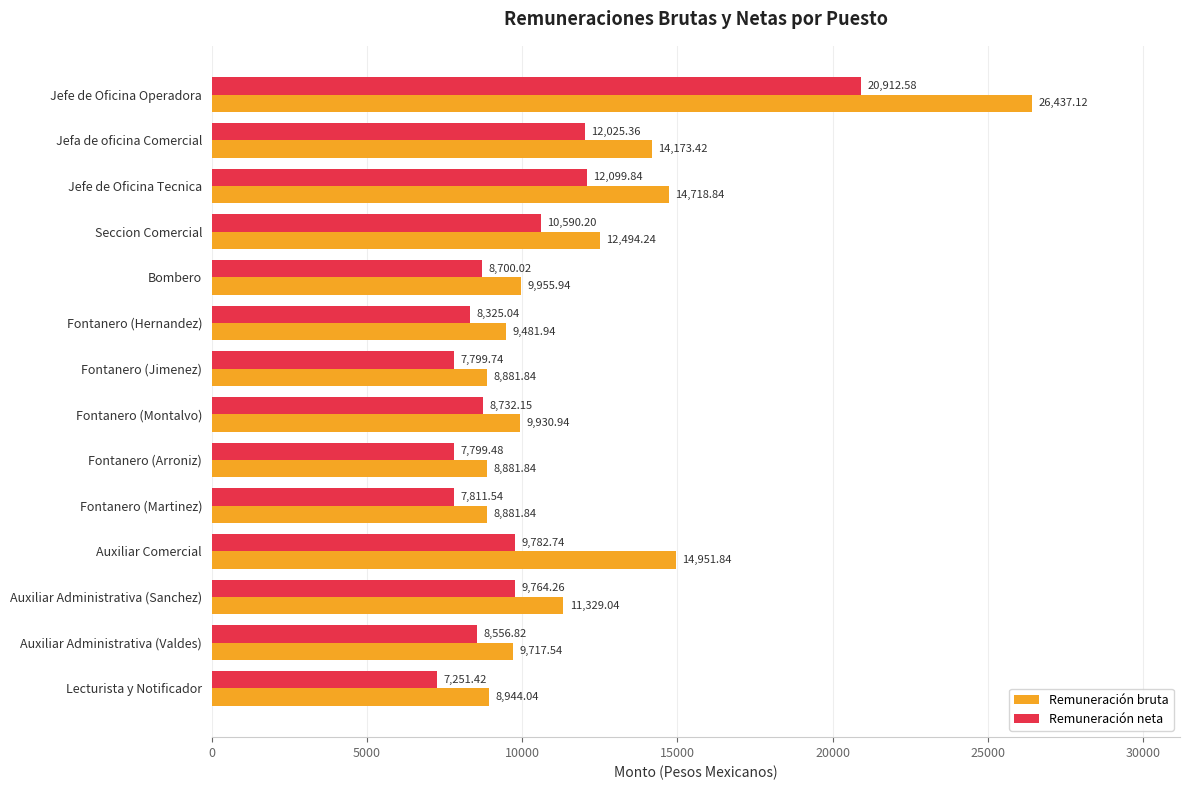

What is the greatest value displayed?

26437.1